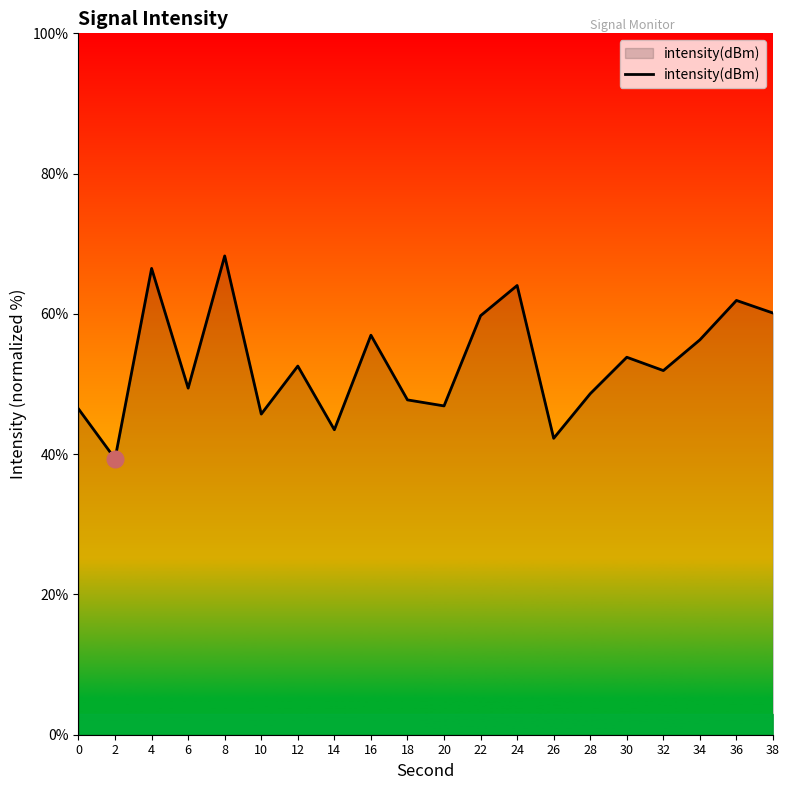

What is the change in value from 4 to 34?

-10.2